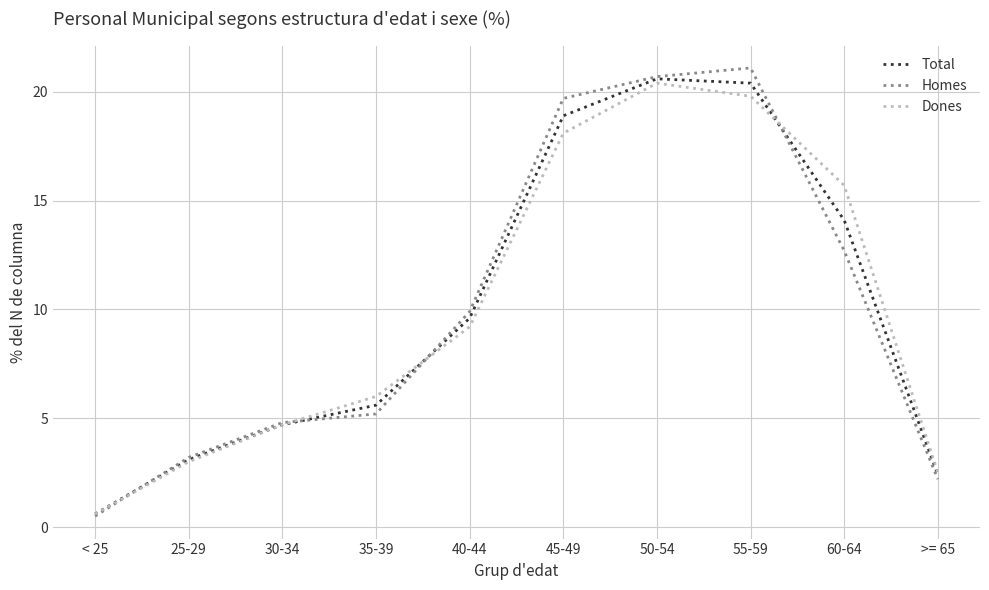

Reading left to right, extract all data points from this chart.

Total: < 25=0.6	25-29=3.1	30-34=4.7	35-39=5.6	40-44=9.6	45-49=18.9	50-54=20.6	55-59=20.4	60-64=14.1	>= 65=2.4
Homes: < 25=0.5	25-29=3.2	30-34=4.8	35-39=5.2	40-44=9.9	45-49=19.7	50-54=20.7	55-59=21.1	60-64=12.7	>= 65=2.2
Dones: < 25=0.6	25-29=3.0	30-34=4.7	35-39=6.0	40-44=9.2	45-49=18.1	50-54=20.4	55-59=19.8	60-64=15.7	>= 65=2.5